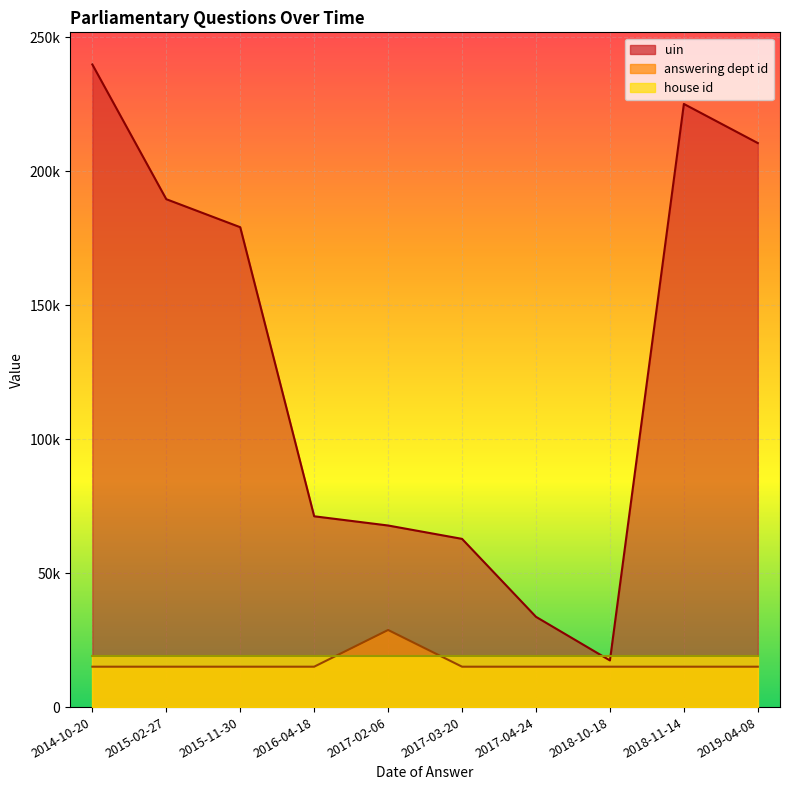

Between 2015-02-27 and 2017-04-24, which is larger?

2015-02-27